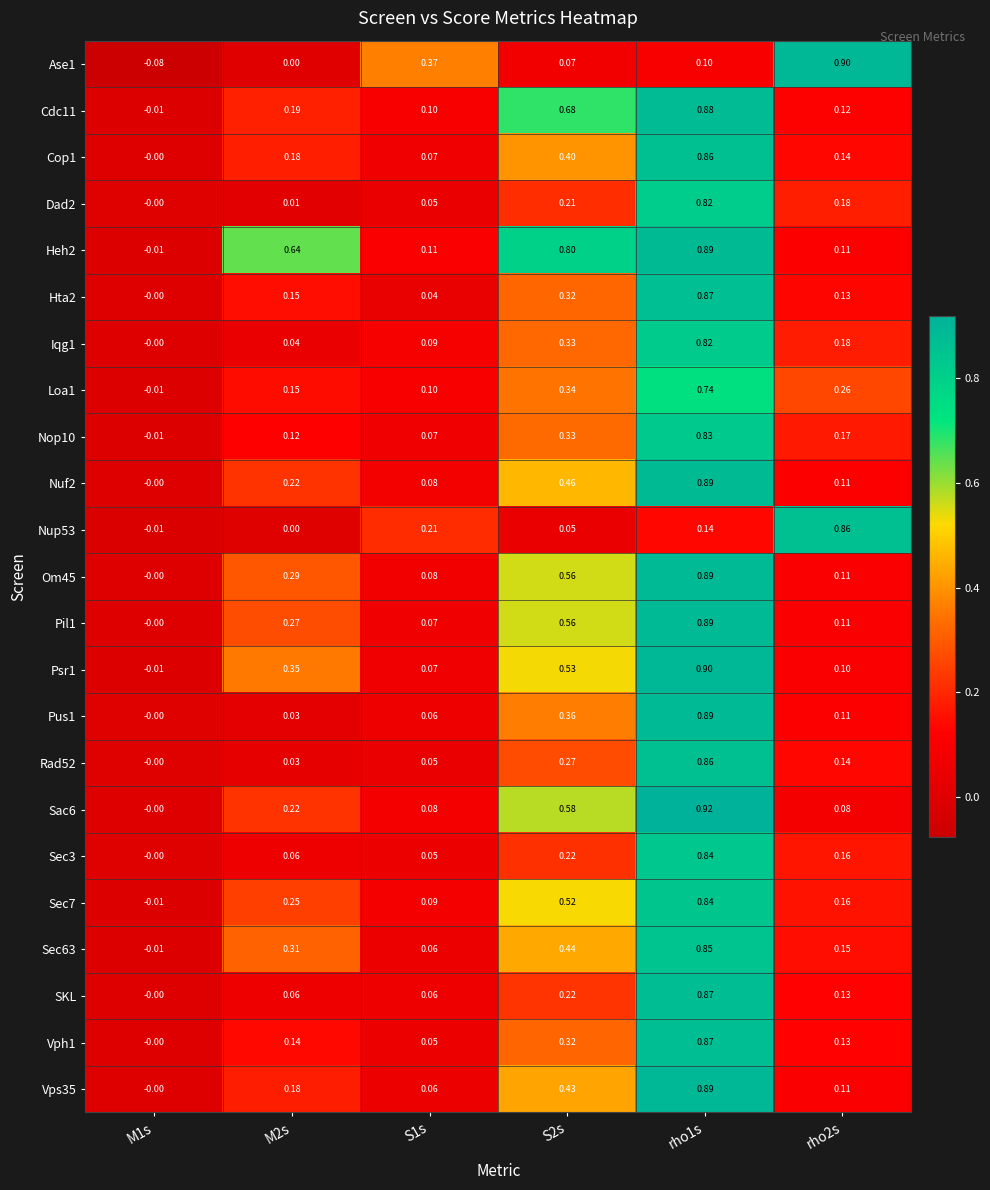

How many categories are shown in the chart?

6